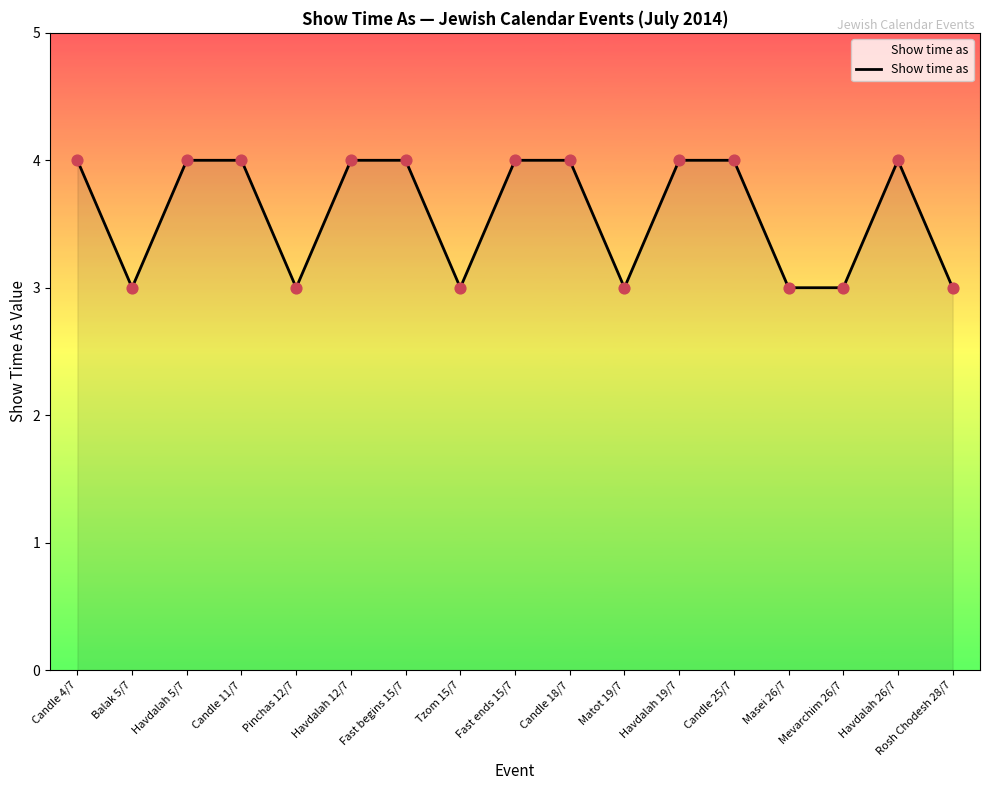

Approximately how many times larger is the value at Havdalah 5/7 compared to Mevarchim 26/7?

1.3